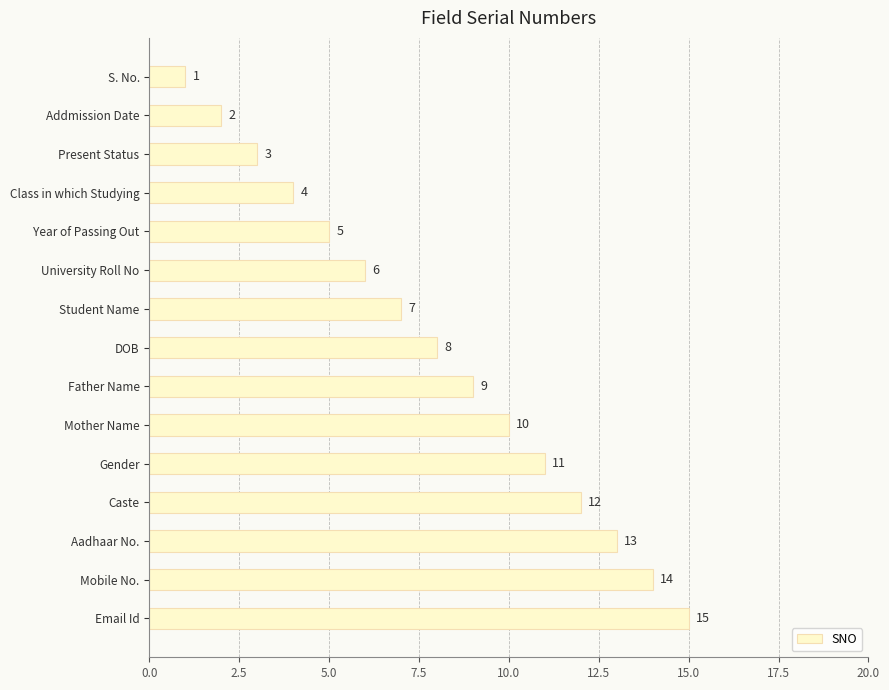

Does the chart contain any negative values?

No